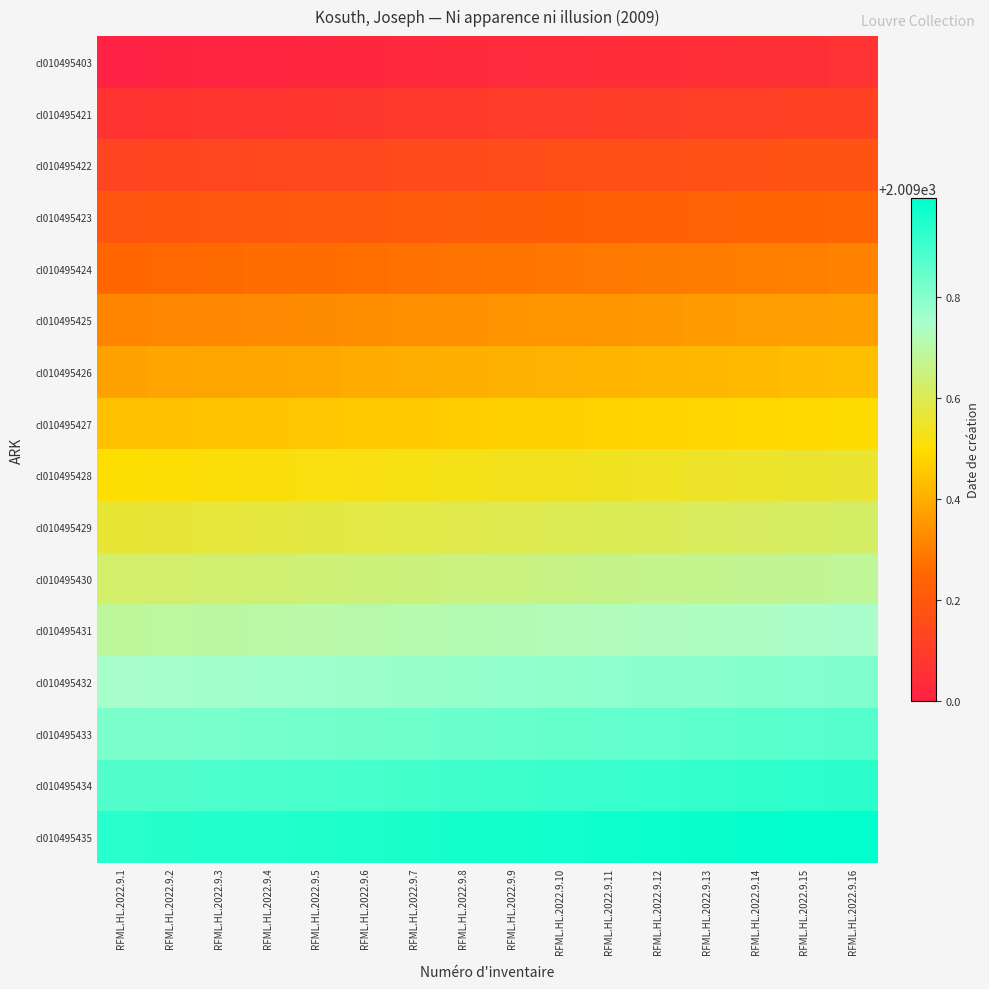

Count the number of data series in this chart.

16